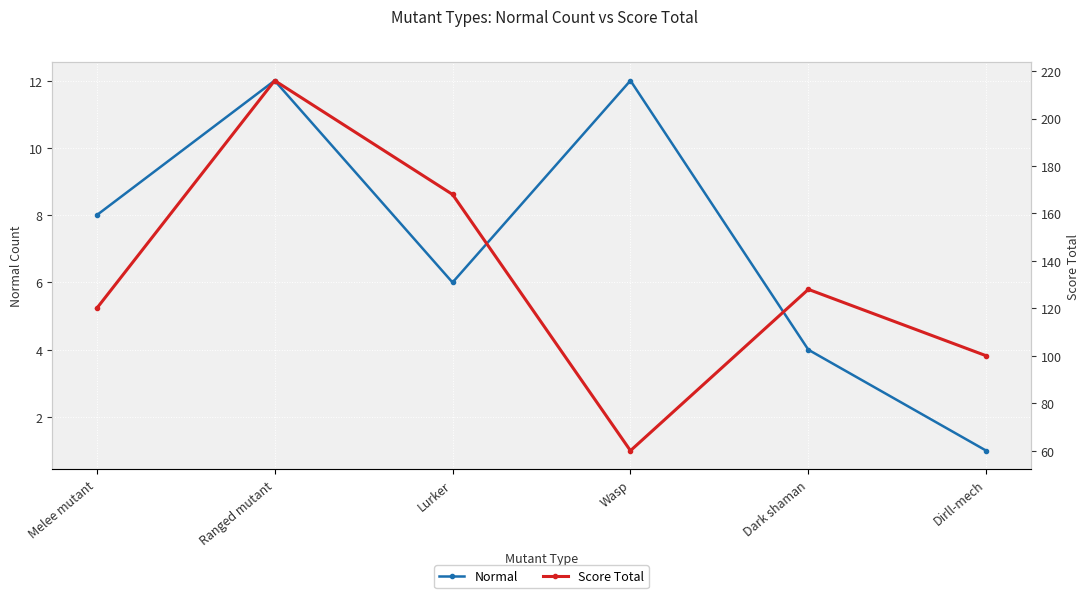

Where is Normal nearest to the value 6?

Lurker